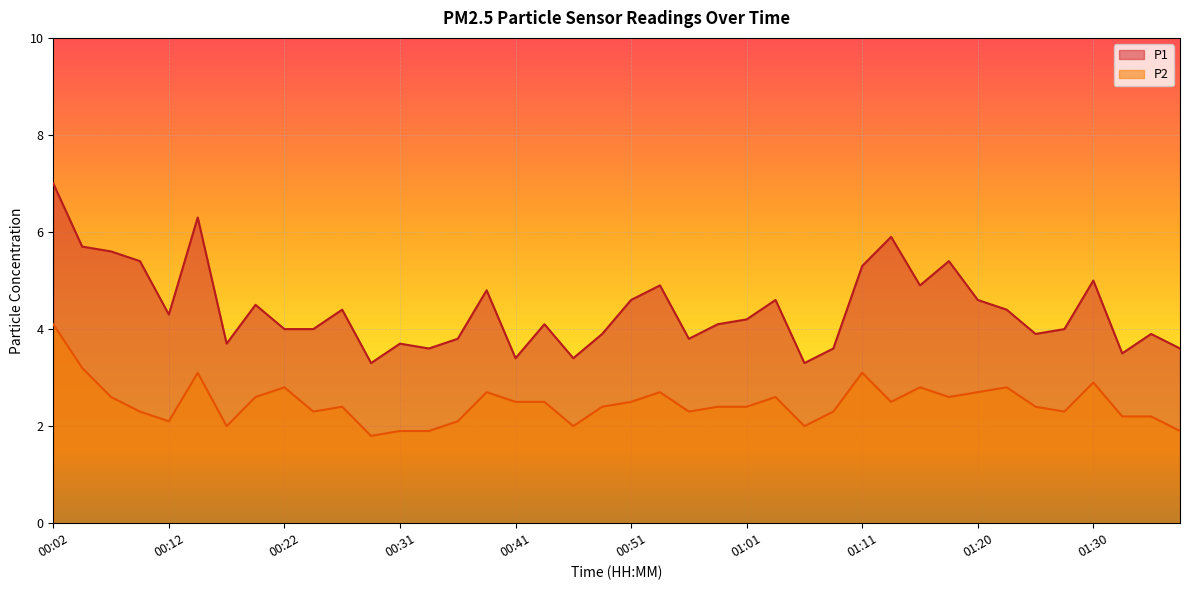

How many data points in P2 are less than 2?

4